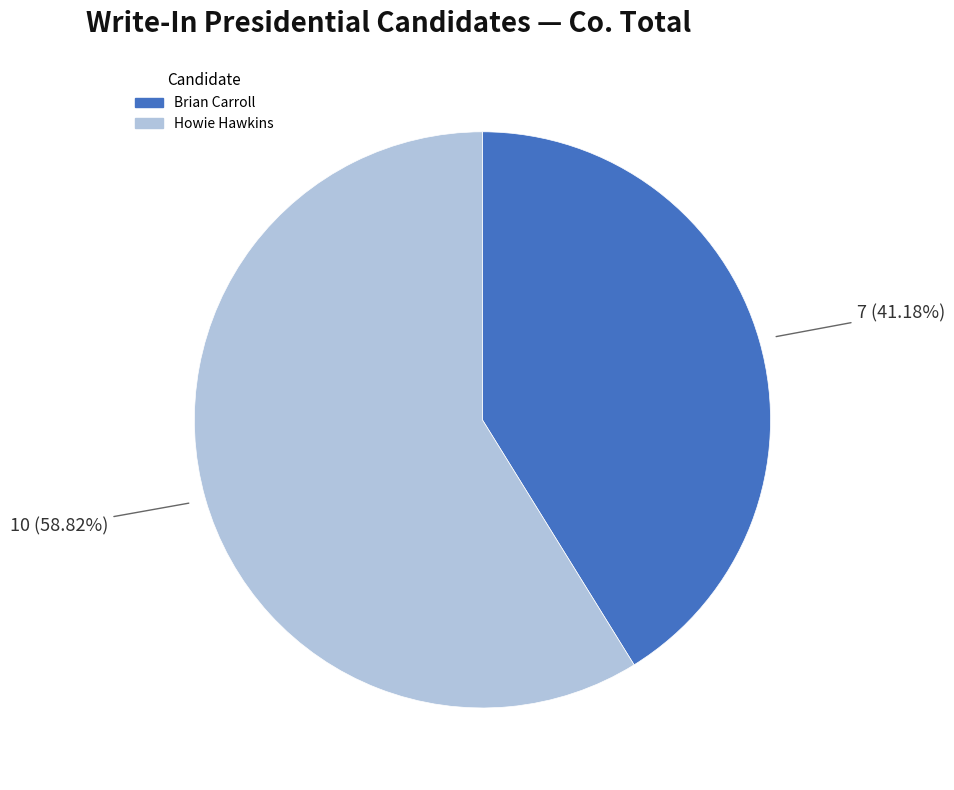

The Brian Carroll slice represents 35% of the pie. True or false?

False